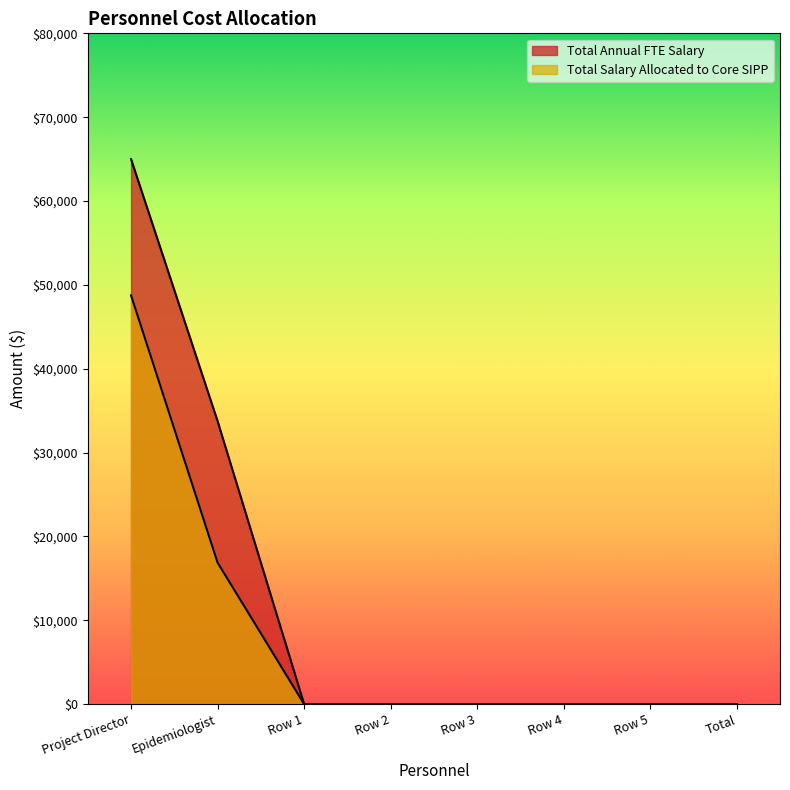

What is the difference between the maximum and minimum values in the Total Salary Allocated to Core SIPP series?

48750